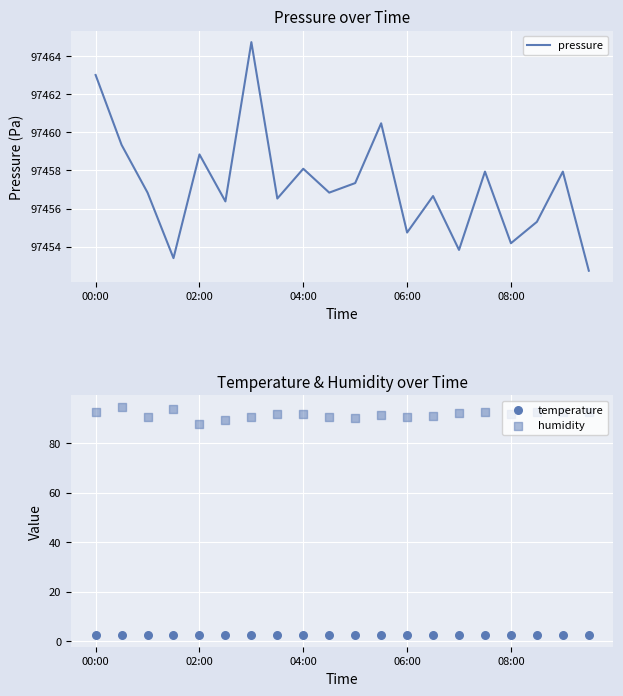

Which series contains the highest Y value?

pressure